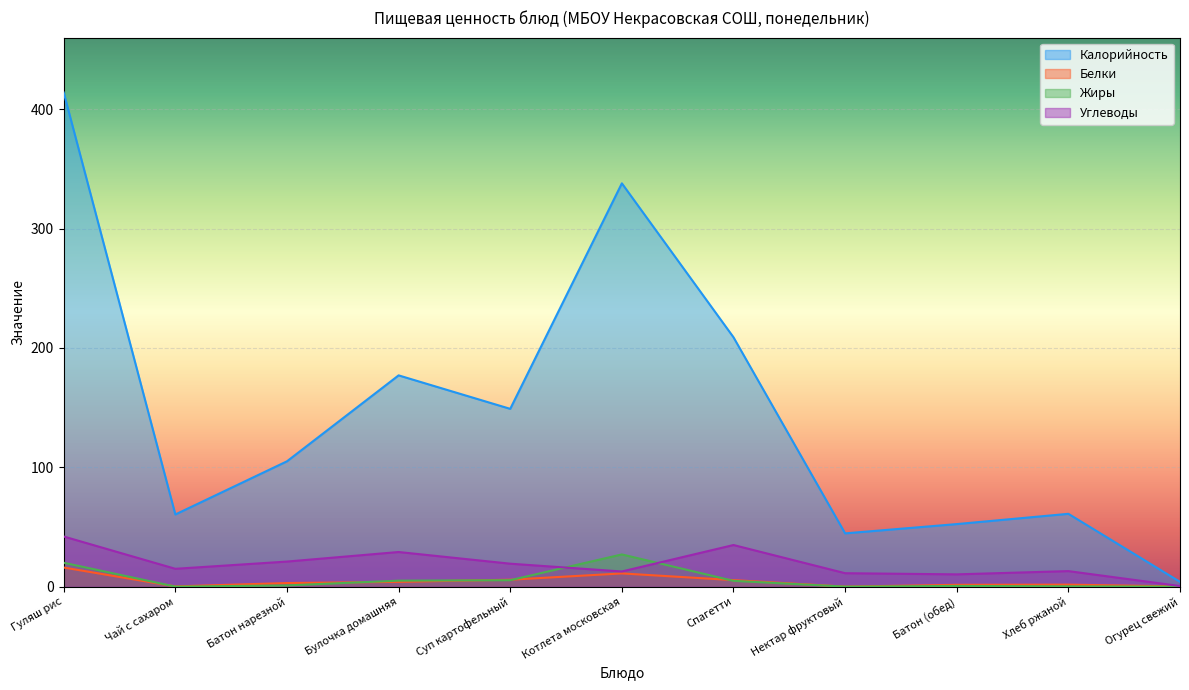

Which series has the largest total across all categories?

Калорийность